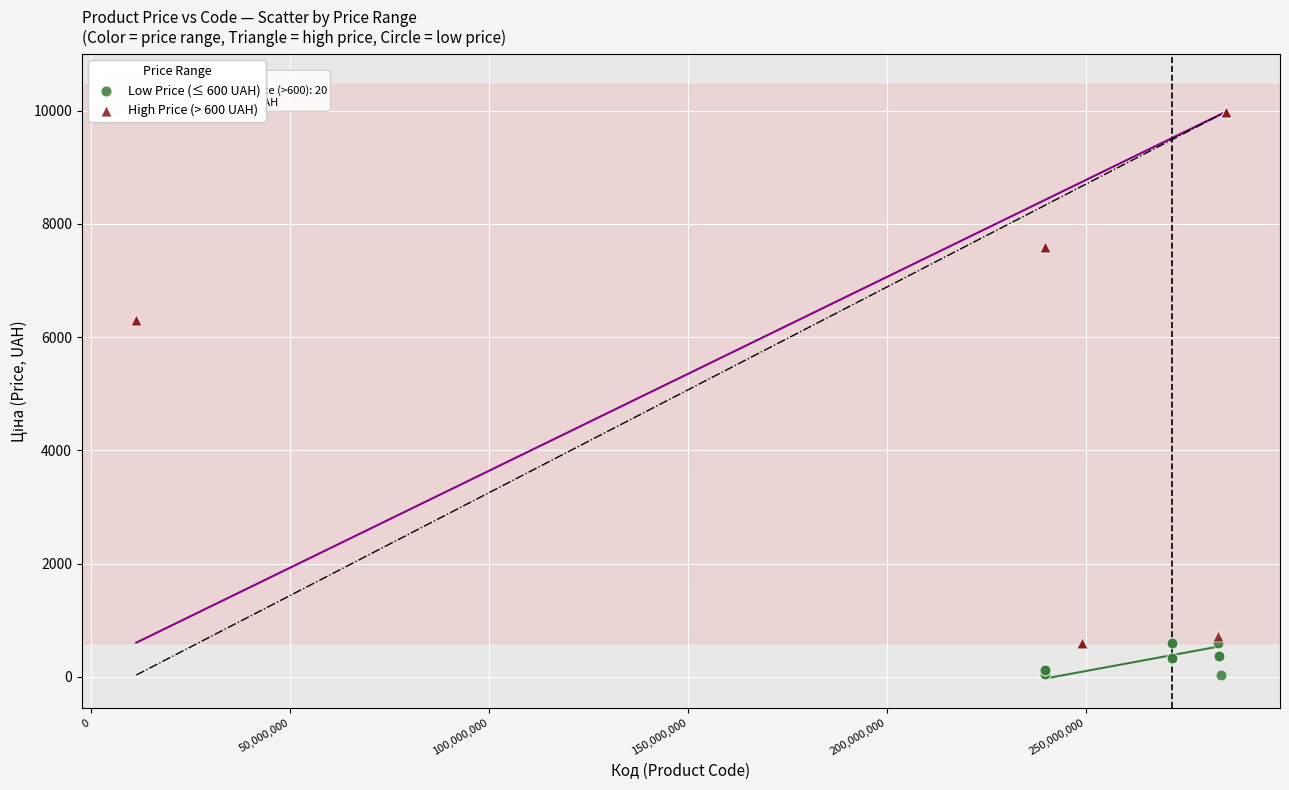

What are all the series names shown in the legend?

Low Price (≤ 600 UAH), High Price (> 600 UAH)